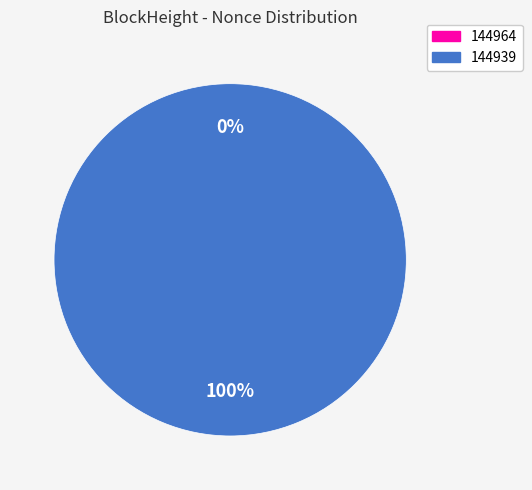

How many slices are in this pie chart?

2